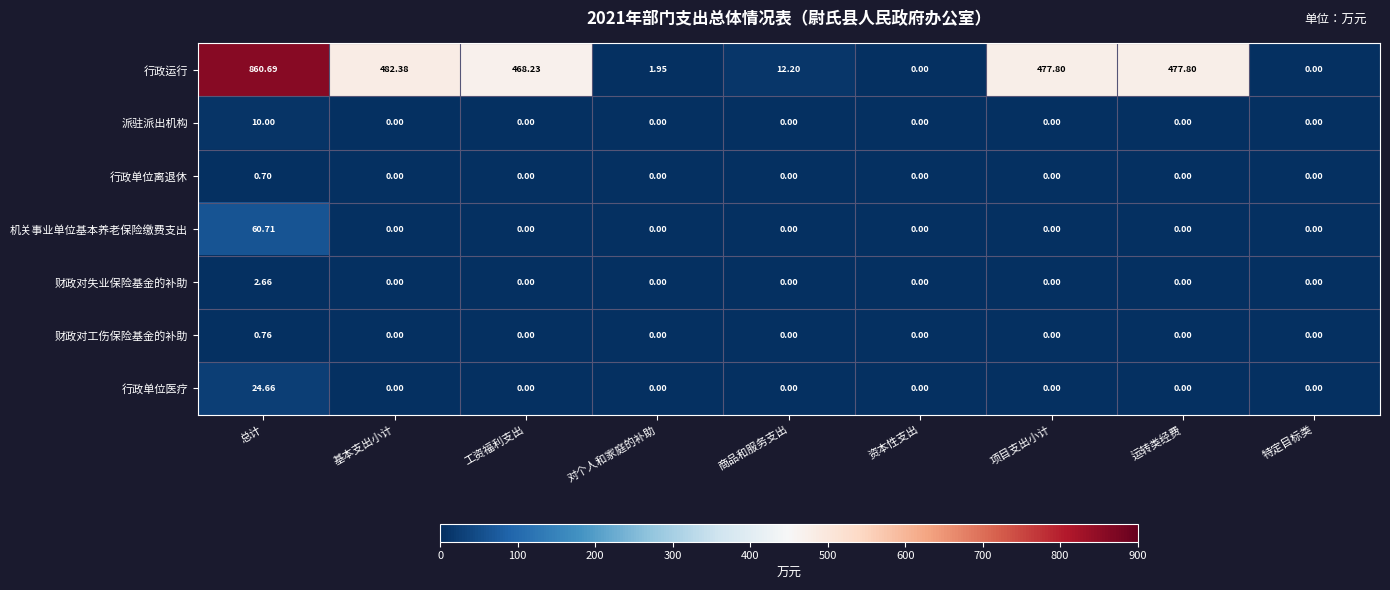

Which series has the widest spread of values?

行政运行